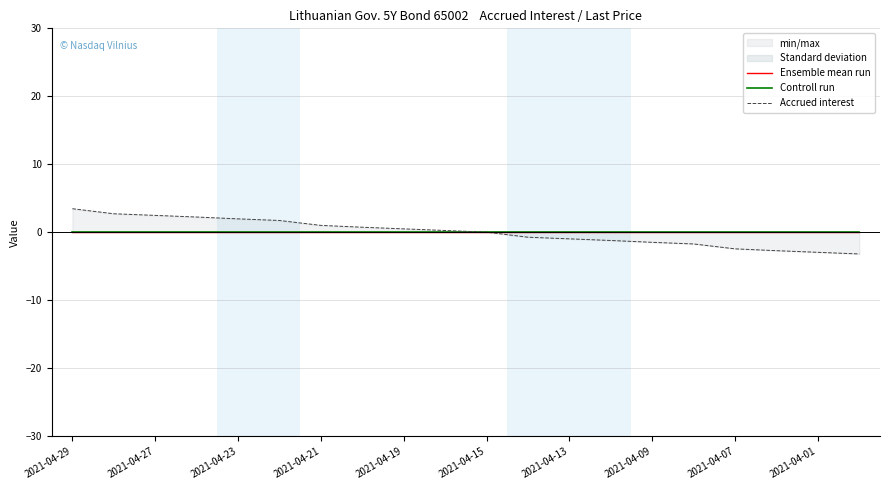

True or false: Ensemble mean run has a value of 0.0 at 13.

False